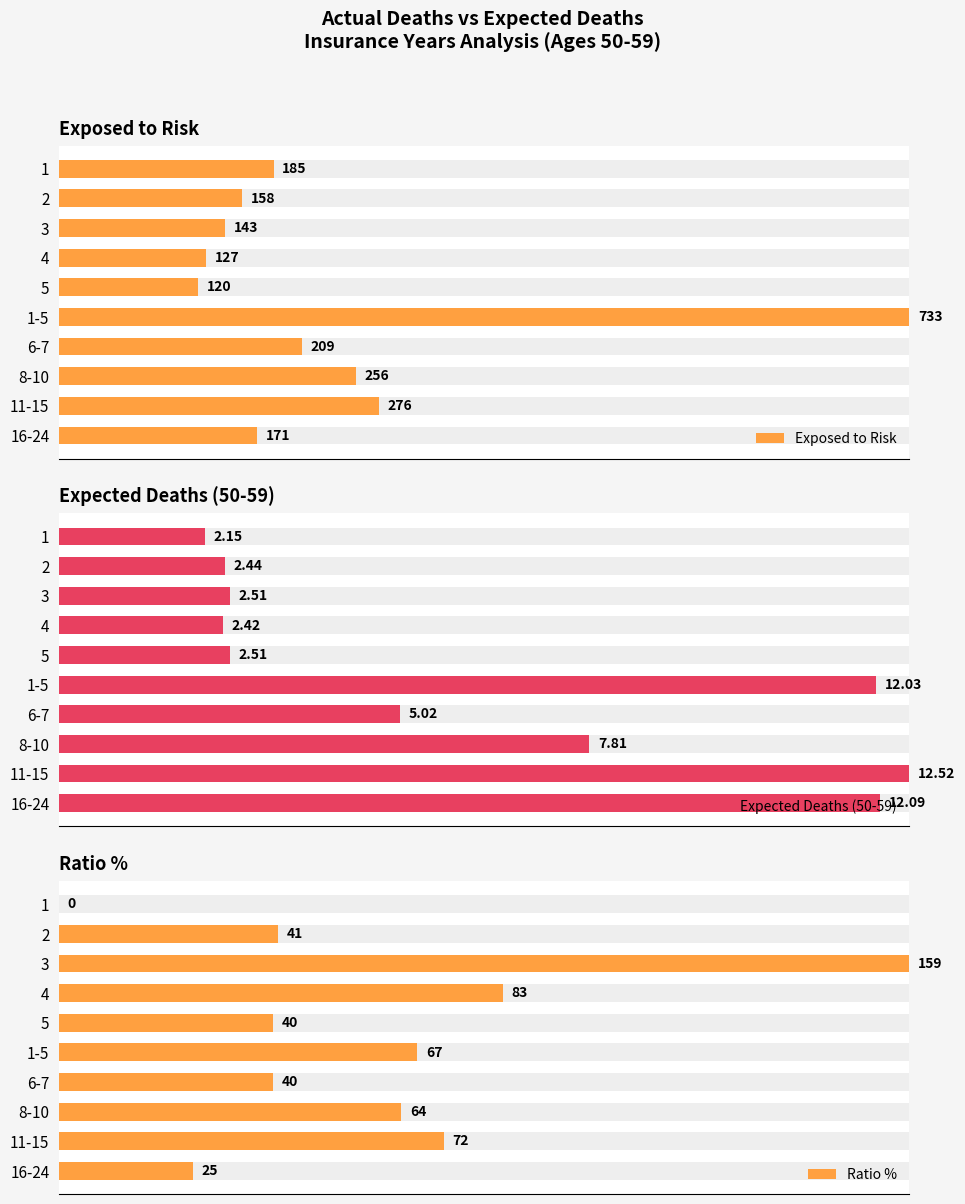

How many groups of bars are there?

10